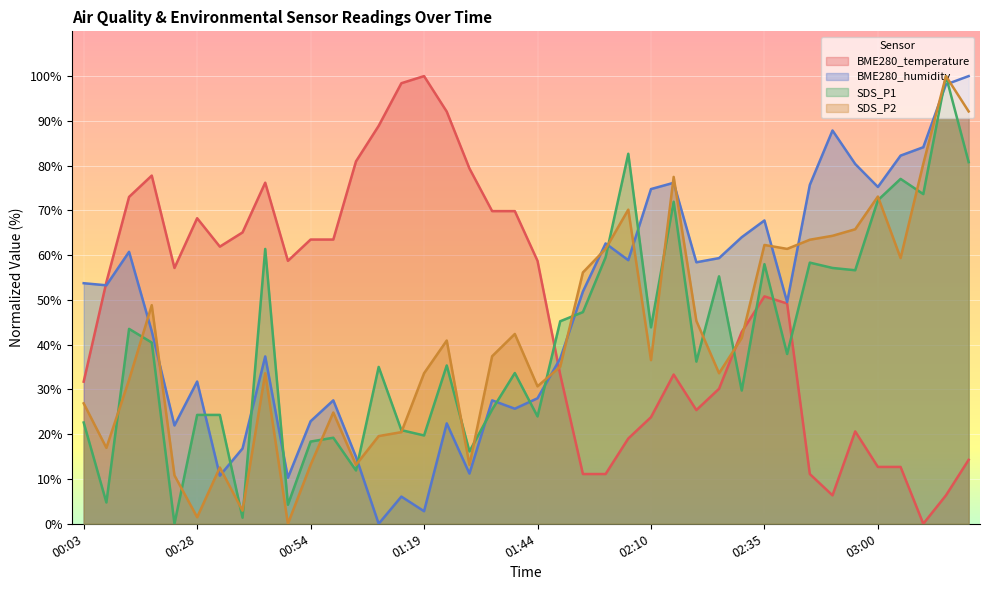

How many data points does each series have?

40